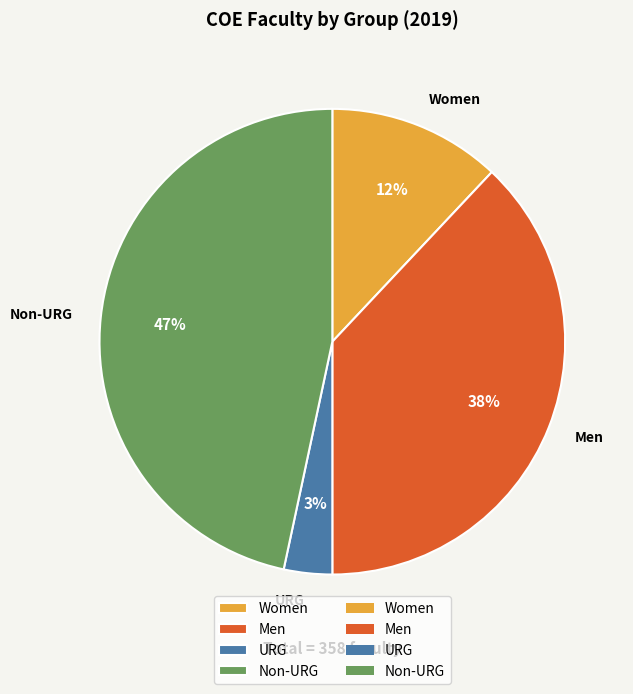

To the nearest percent, what is the average slice percentage?

25%